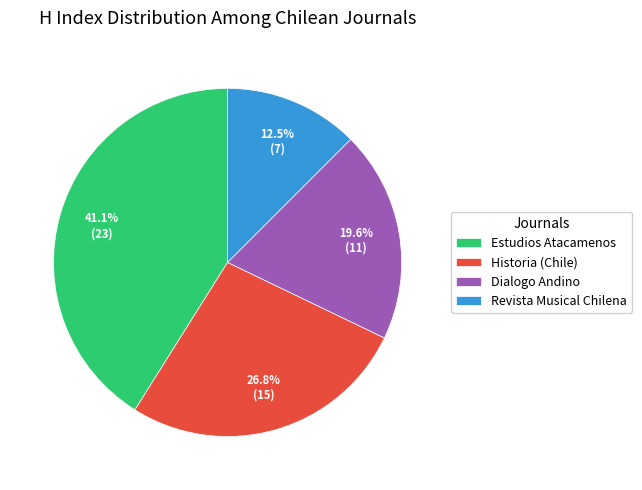

Is the sum of Revista Musical Chilena and Estudios Atacamenos greater than half?

Yes